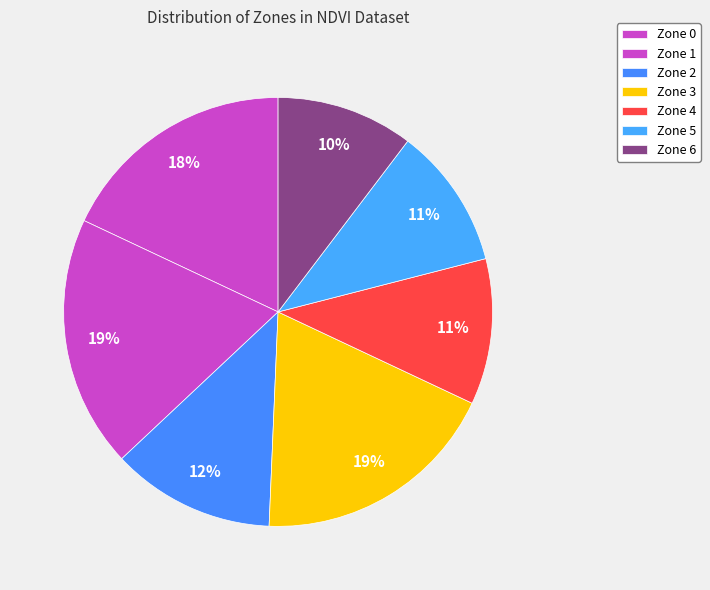

Is it true that Zone 3 is 19% of the pie?

True